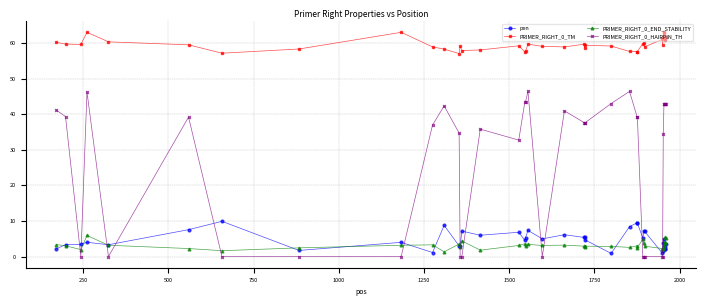

What is the maximum value shown in the chart?

63.0